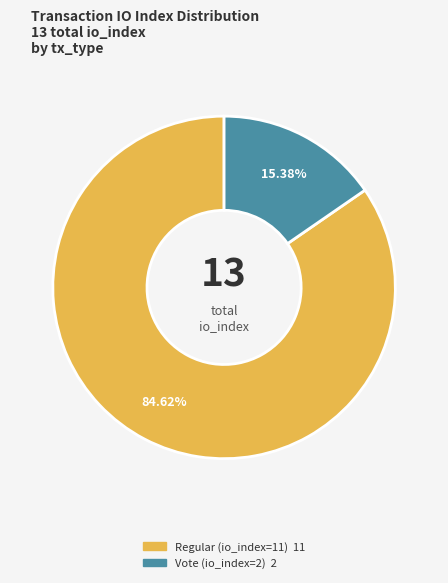

To the nearest percent, what is the difference between the Regular (io_index=11) and Vote (io_index=2) slice percentages?

69%